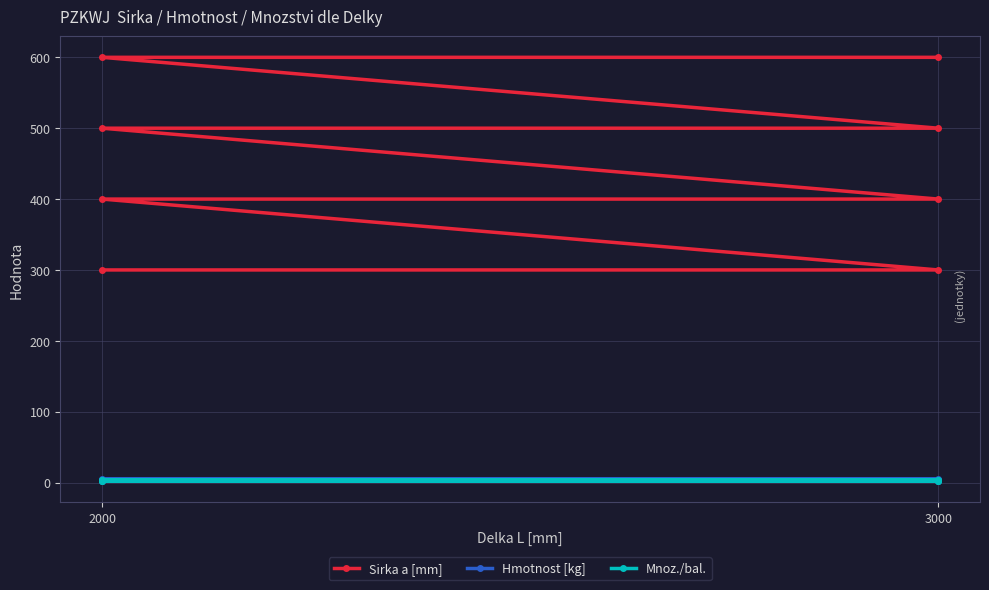

What is the sum of the Sirka a [mm] values at 2000 and 3000?

800.0